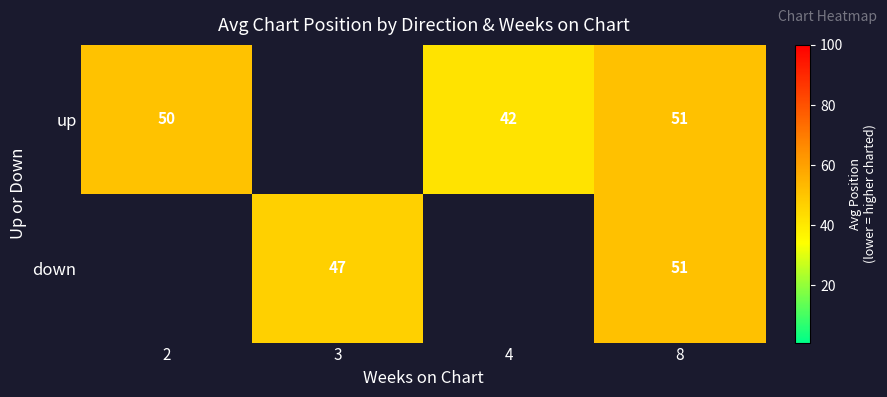

Is the value of up at 2 greater than the value of down at 8?

No